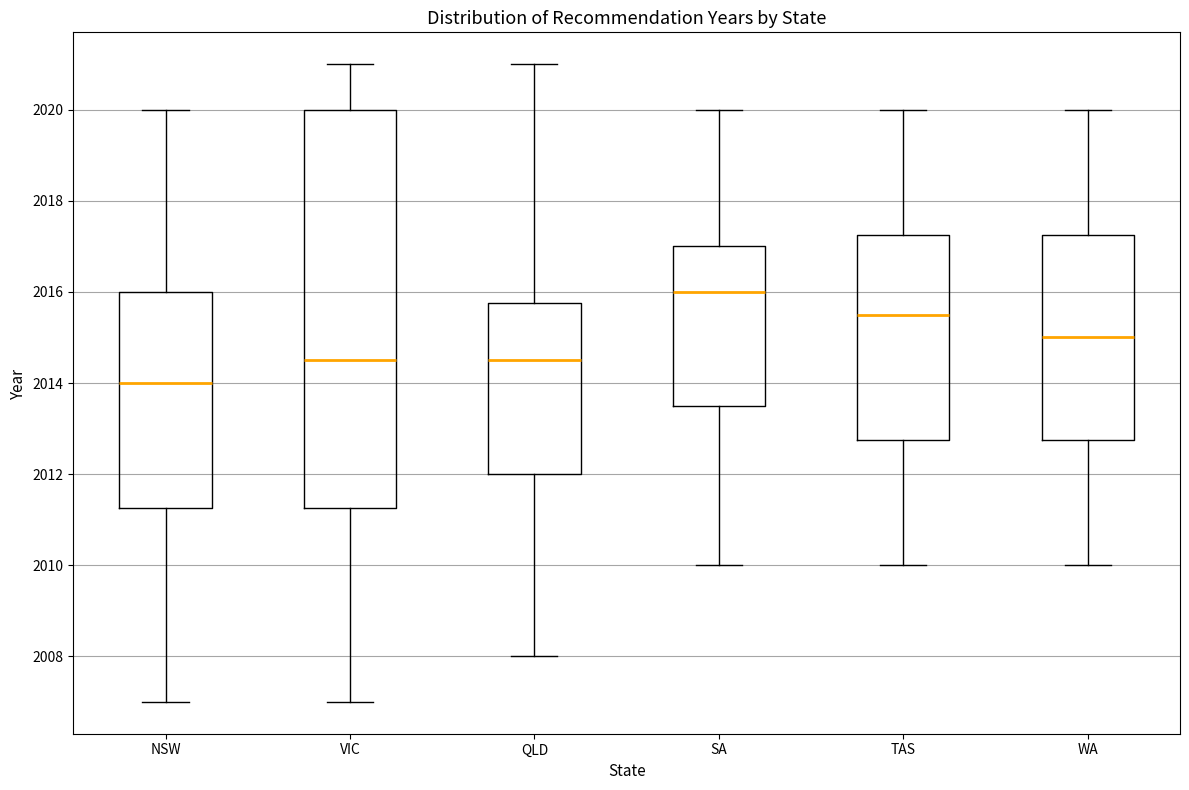

Reading left to right, transcribe this box plot: for each box, give where its median line is, the range the box spans, and where its two whiskers end, as read against the y-axis. The values are not printed on the chart, so give them approximately, as read against the axis.

NSW: median 2014.0, box 2011.2 to 2016.0, whiskers 2007.0 to 2020.0
VIC: median 2014.6, box 2011.2 to 2020.0, whiskers 2007.0 to 2021.0
QLD: median 2014.6, box 2012.0 to 2015.8, whiskers 2008.0 to 2021.0
SA: median 2016.0, box 2013.6 to 2017.0, whiskers 2010.0 to 2020.0
TAS: median 2015.6, box 2012.8 to 2017.2, whiskers 2010.0 to 2020.0
WA: median 2015.0, box 2012.8 to 2017.2, whiskers 2010.0 to 2020.0